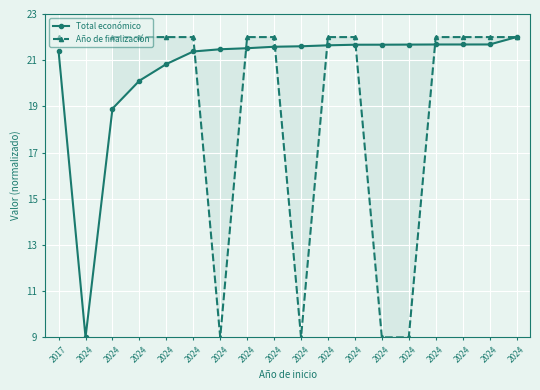

True or false: Total económico and Año de finalización intersect in this chart.

True